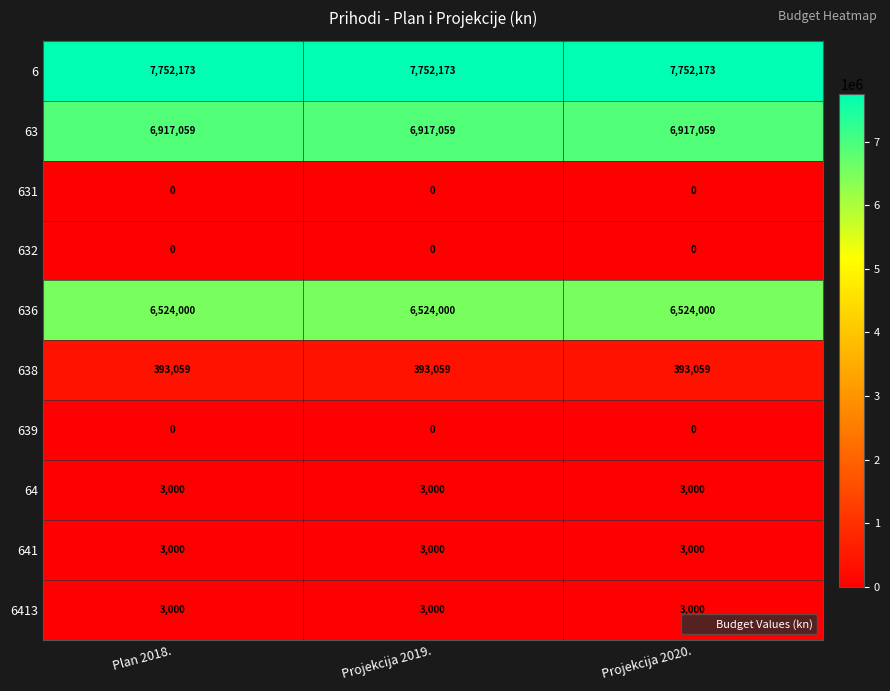

How many series are shown in this chart?

10